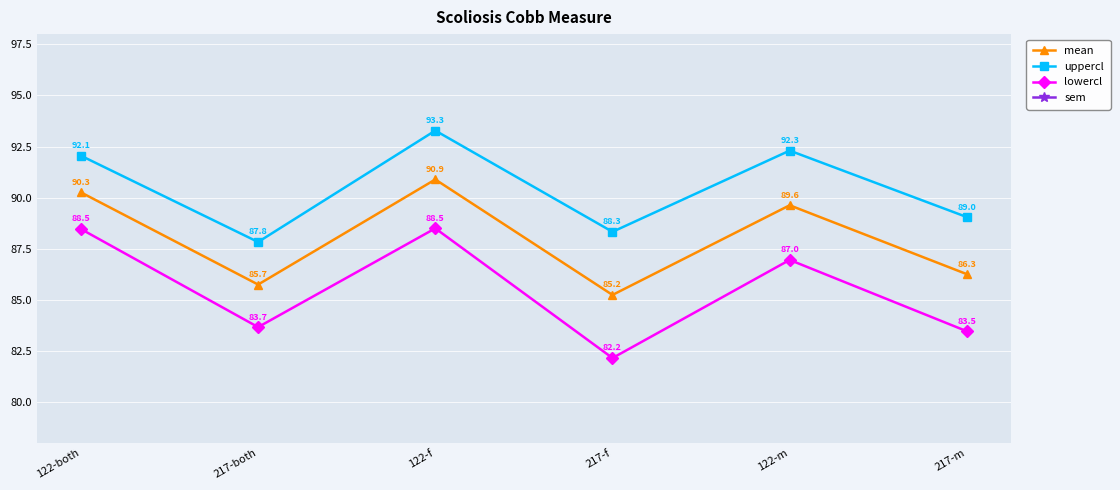

What is the difference between the second highest and minimum values in the sem series?

0.5